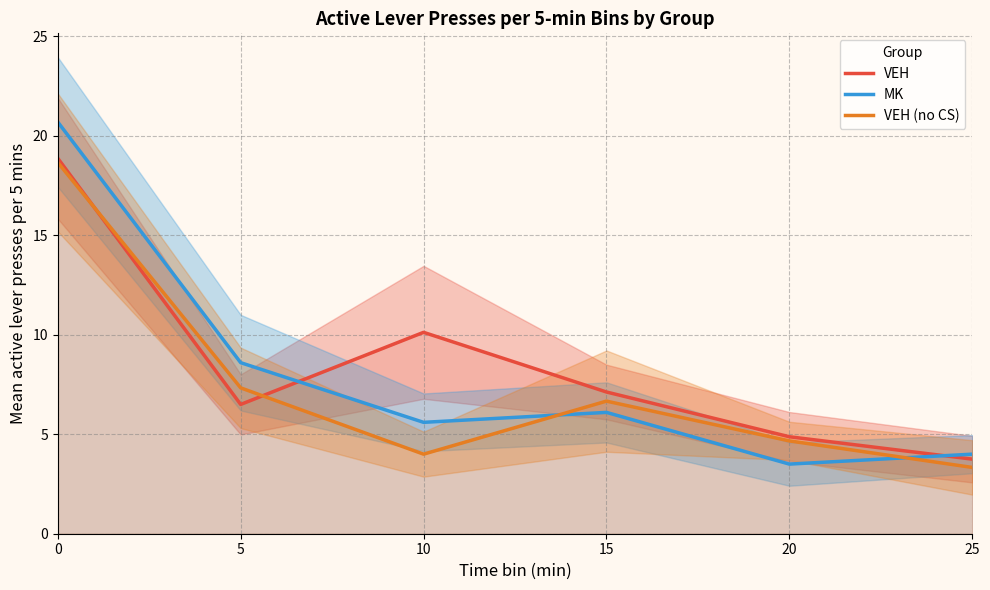

Rank the categories by MK value from highest to lowest.

0, 5, 15, 10, 25, 20